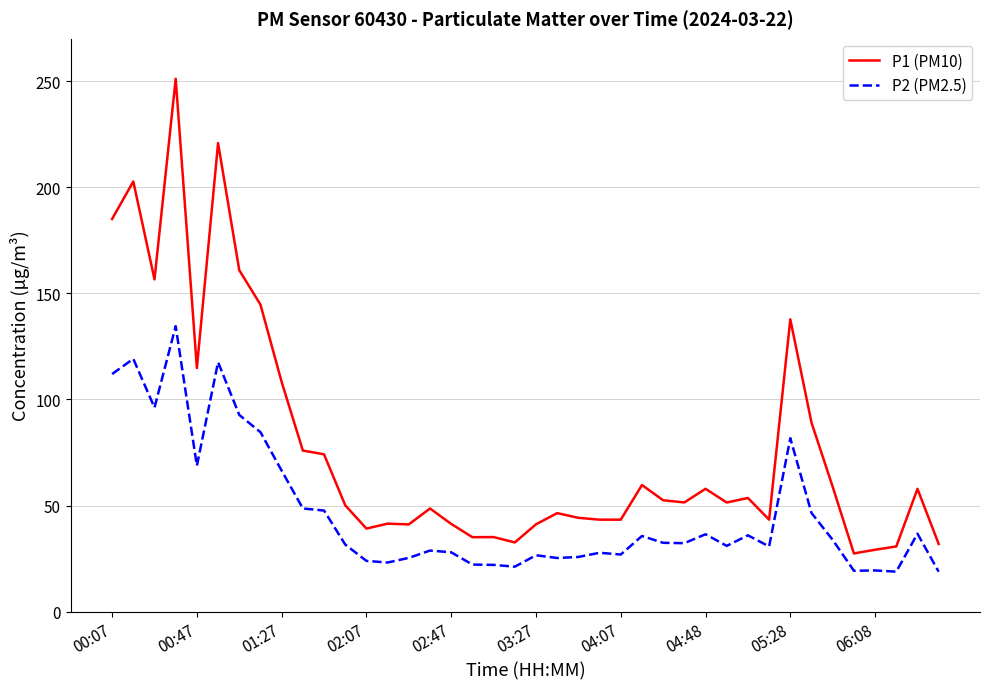

Which series has the largest range (max minus min)?

P1 (PM10)